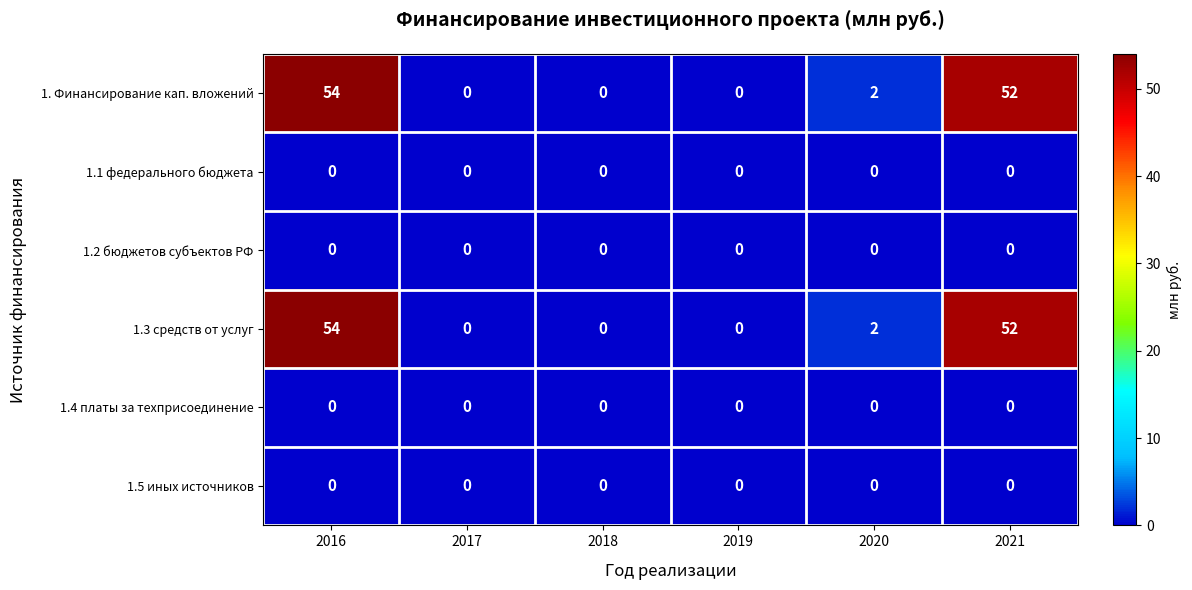

Is it true that 1.3 средств от услуг equals 1 at 2020?

False